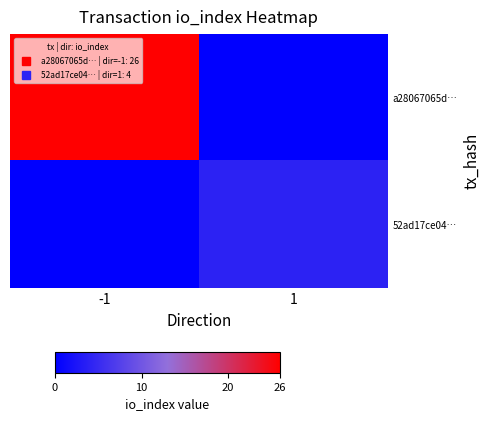

How many data points does each series have?

2